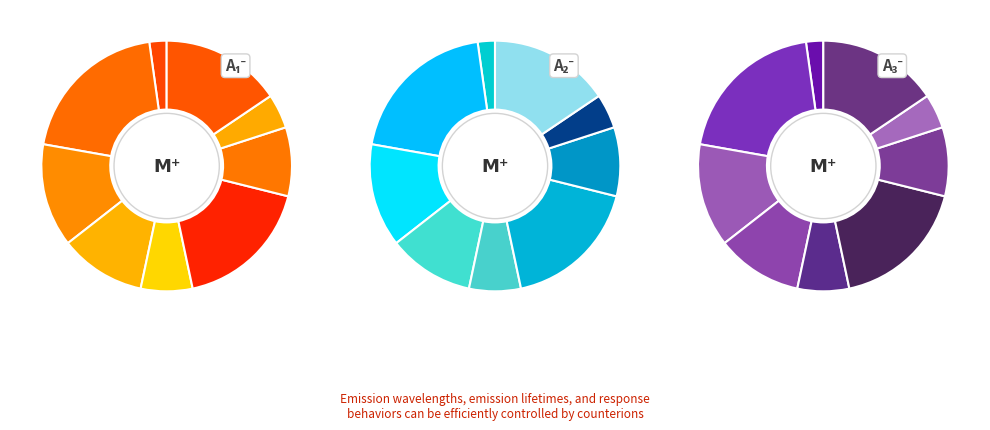

Does any single category account for the majority?

No